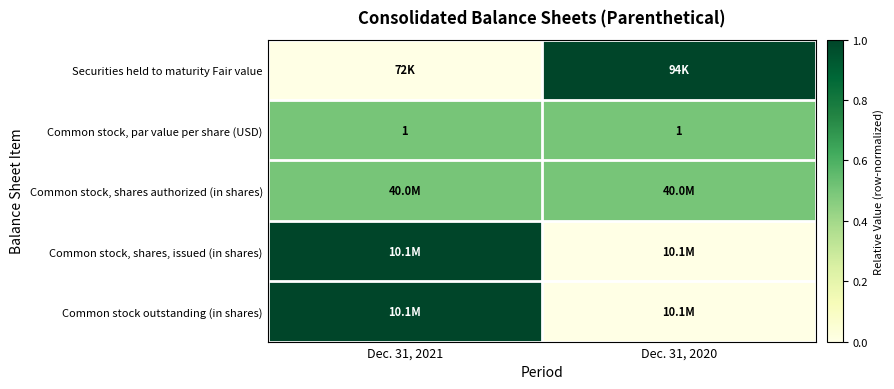

The value of Common stock, par value per share (USD) at Dec. 31, 2021 is 1.0. True or false?

True